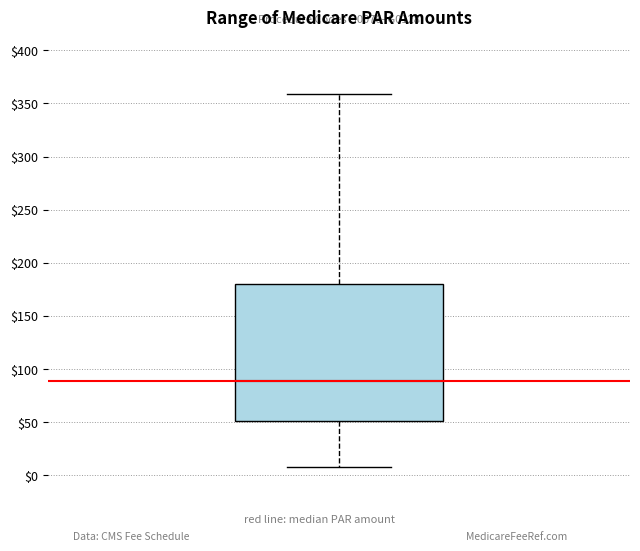

Transcribe this box plot: give where the median line is, the range the box spans, and where the two whiskers end, as read against the y-axis. The values are not printed on the chart, so give them approximately, as read against the axis.

median 90, box 50 to 180, whiskers 10 to 360